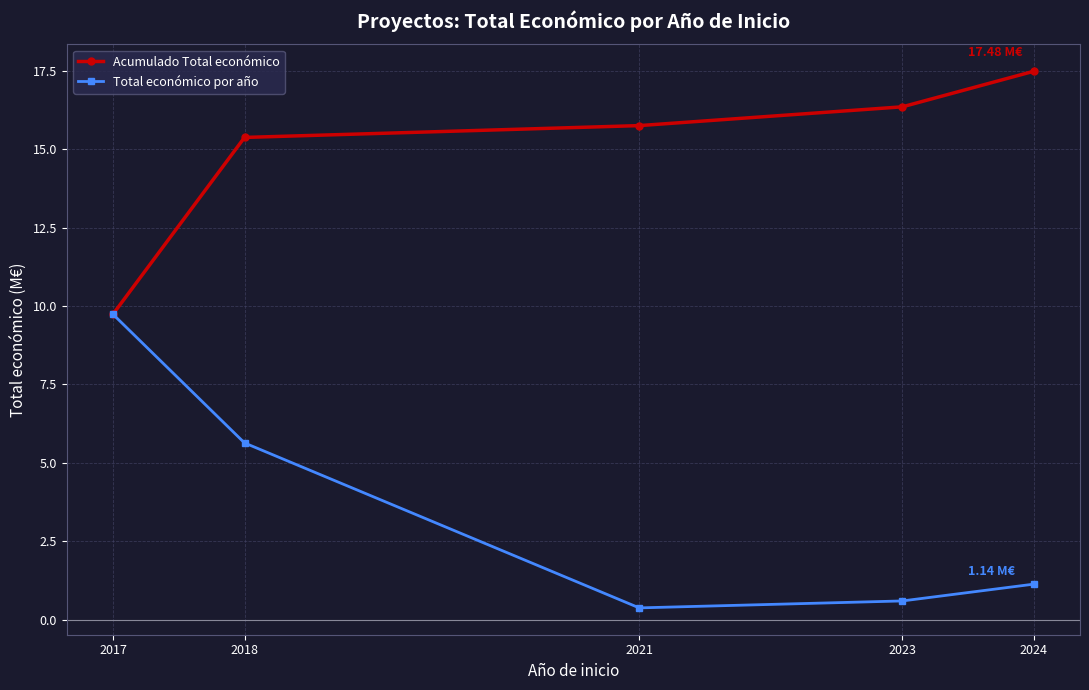

At which label does Acumulado Total económico reach its minimum?

2017